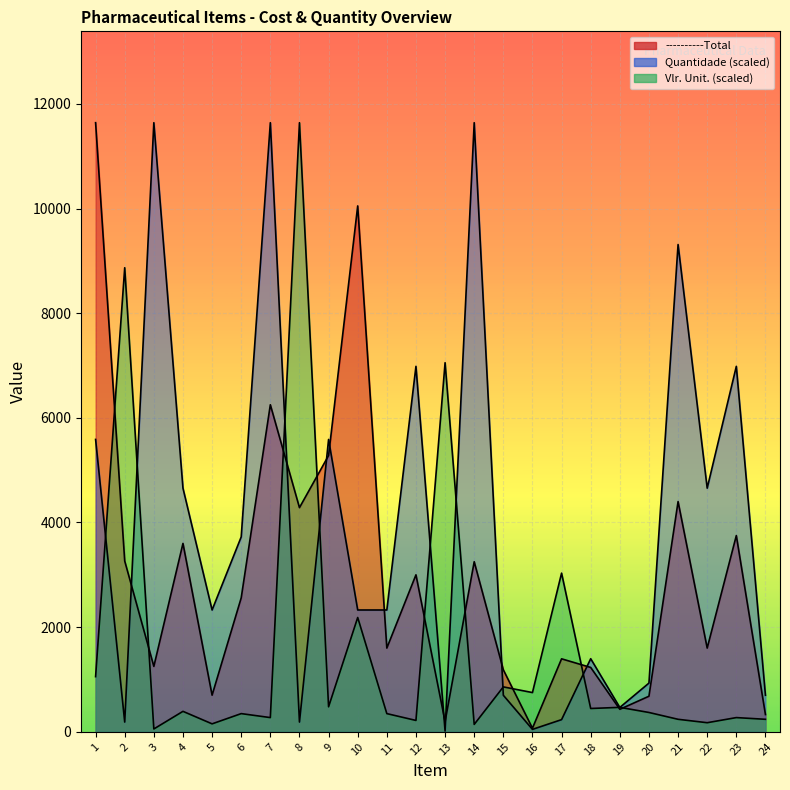

What is the maximum value shown in the chart?

11640.0